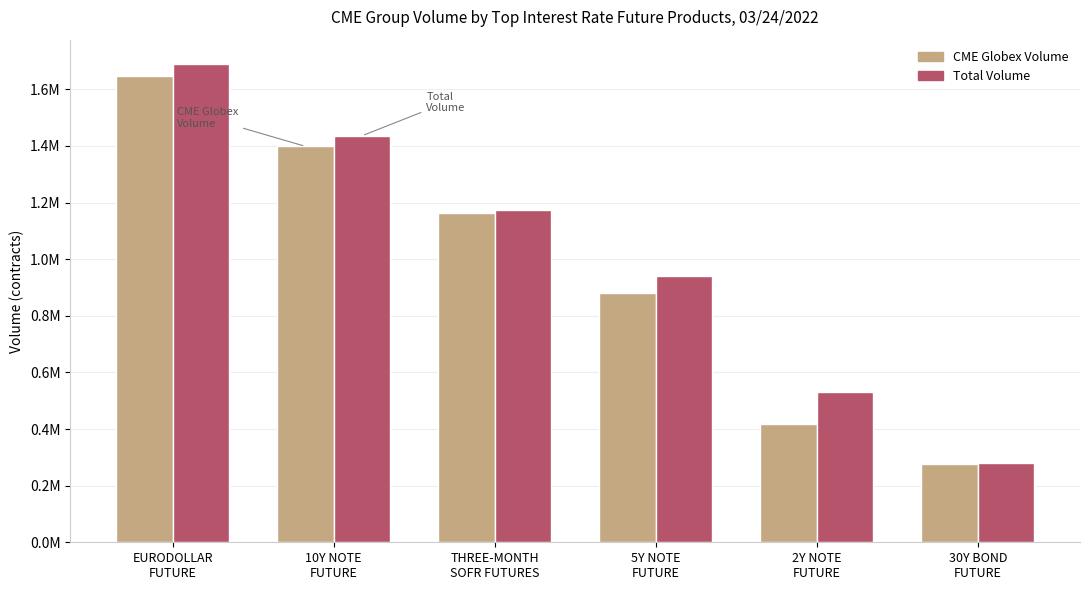

What are all the series names shown in the legend?

CME Globex Volume, Total Volume